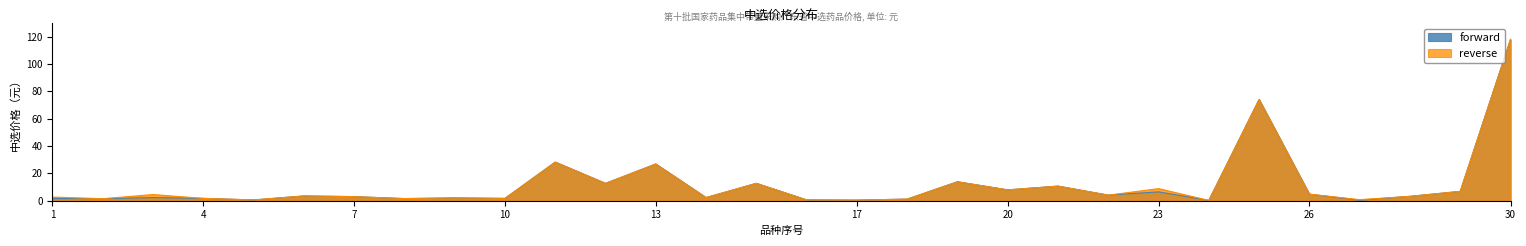

Which series changed the most between 2 and 6?

forward